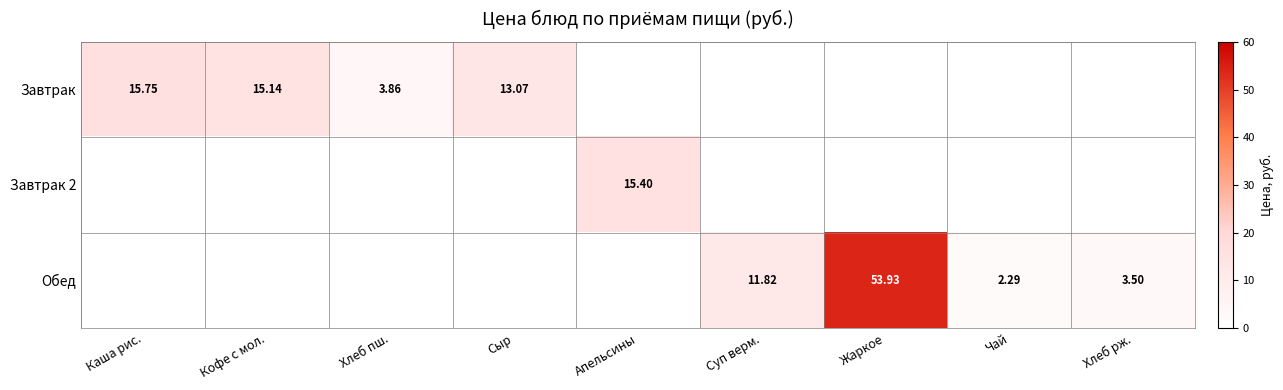

What is the average value of the Завтрак 2 series?

1.7